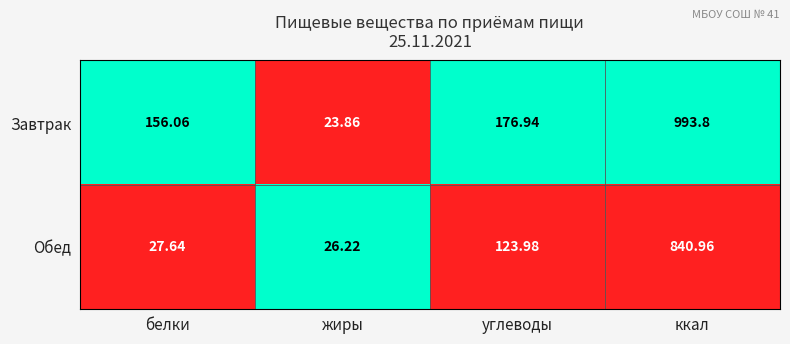

Which label corresponds to the smallest value in the chart?

жиры